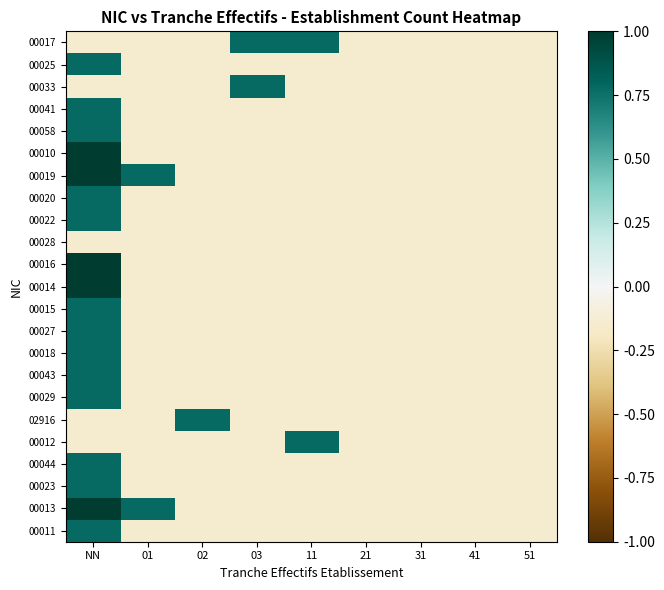

Between 41 and 21, which is larger?

41